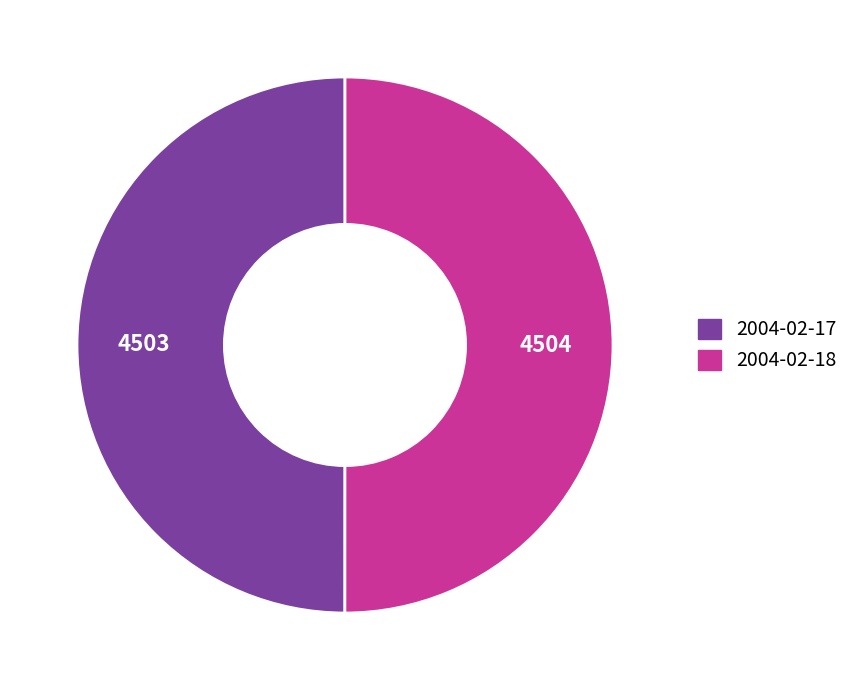

Count the number of slices in the pie.

2